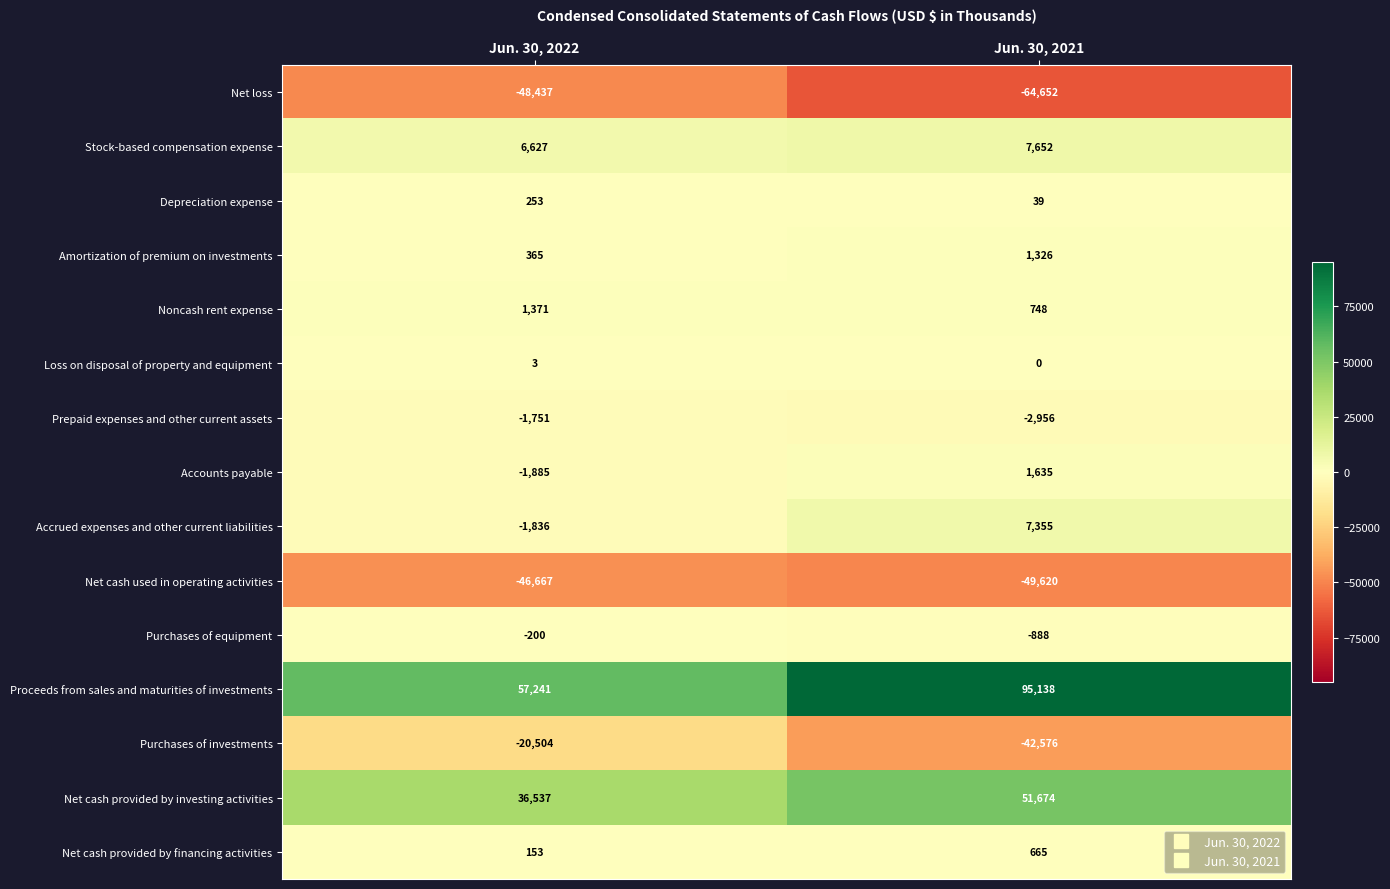

Which series has the widest spread of values?

Proceeds from sales and maturities of investments